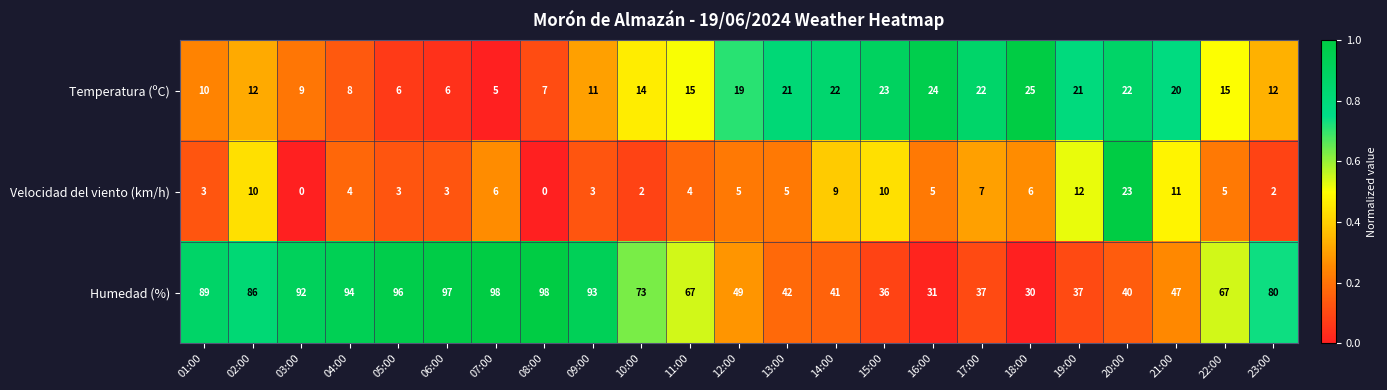

At 09:00, list the series in order from largest to smallest.

Humedad (%), Temperatura (ºC), Velocidad del viento (km/h)